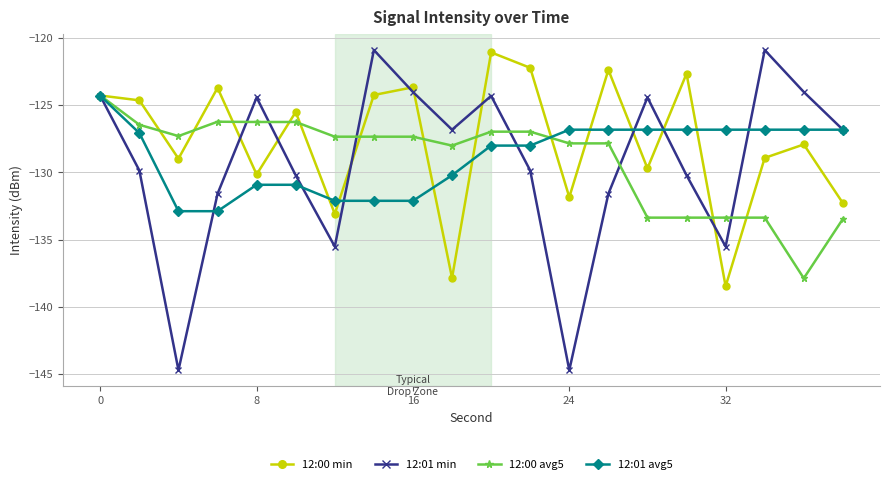

What are all the series names shown in the legend?

12:00 min, 12:01 min, 12:00 avg5, 12:01 avg5